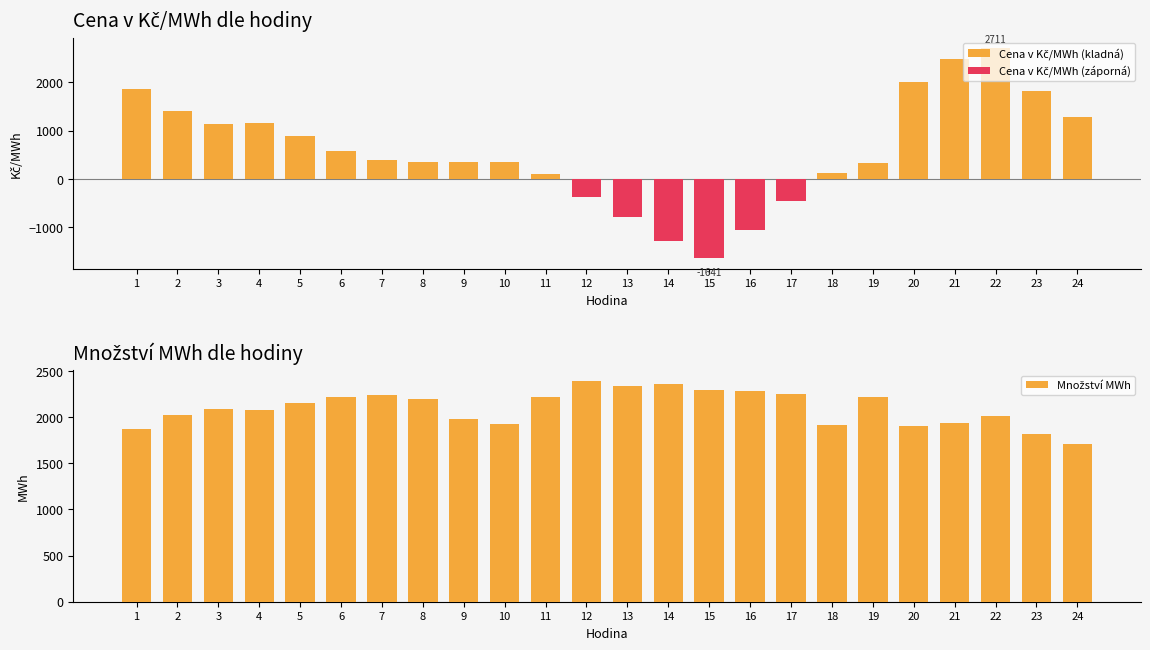

What is the spread (max minus min) of values at 14?

3633.6